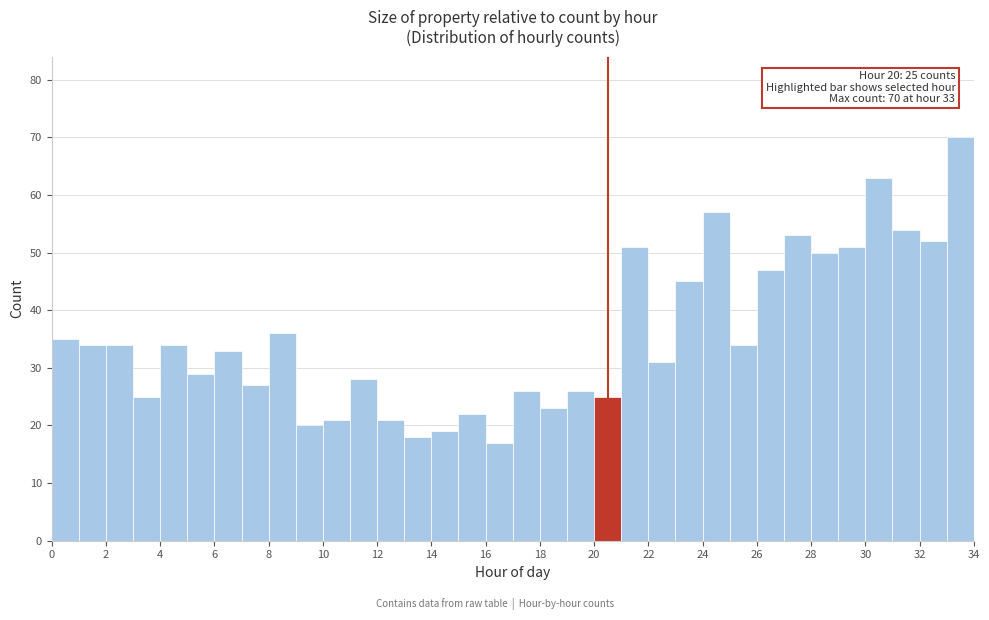

Which range on the x-axis has the tallest bar?

33 to 34